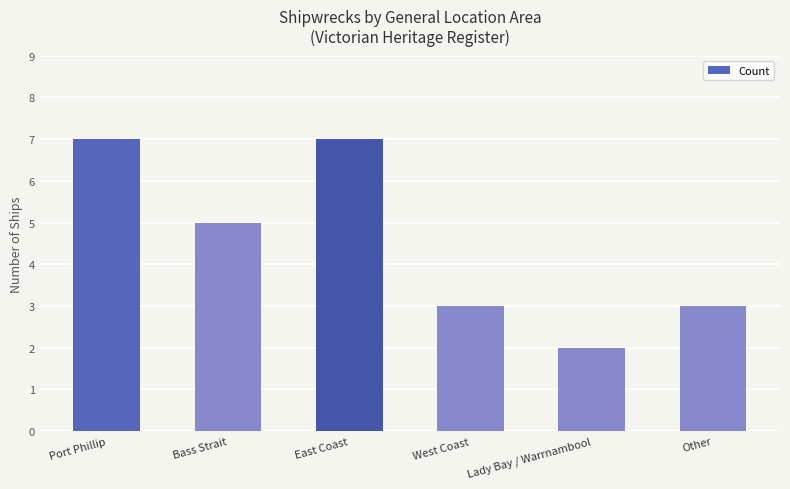

At which category does the chart reach its minimum across all series?

Lady Bay / Warrnambool